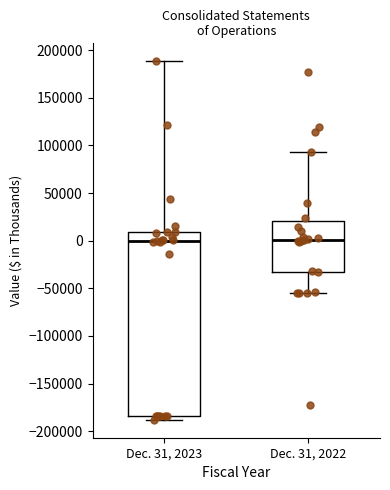

Which box is the tallest, from its lower edge to its upper edge?

Dec. 31, 2023